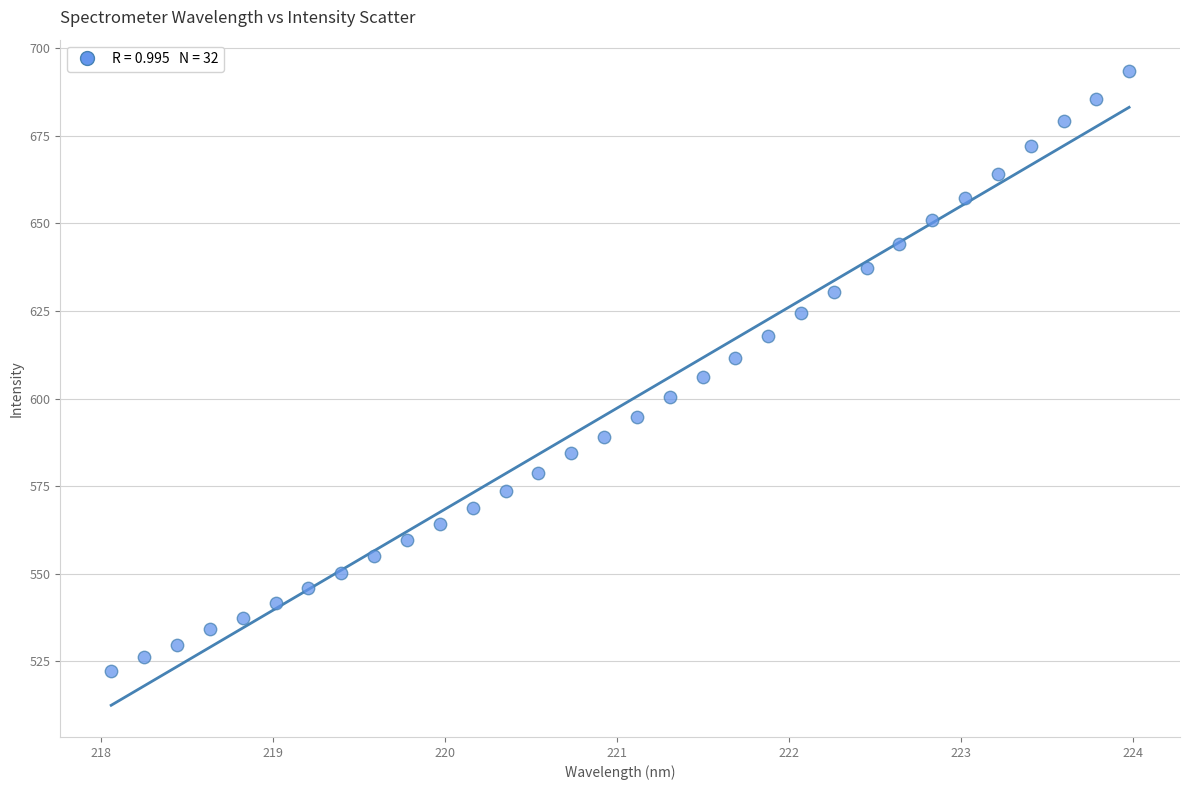

What is the range of X values (max minus min)?

5.9